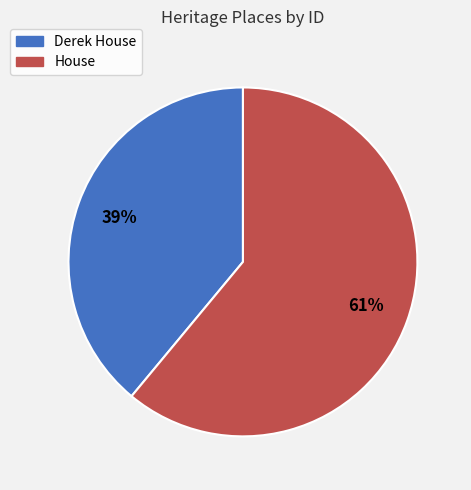

To the nearest percent, what portion does House represent?

61%